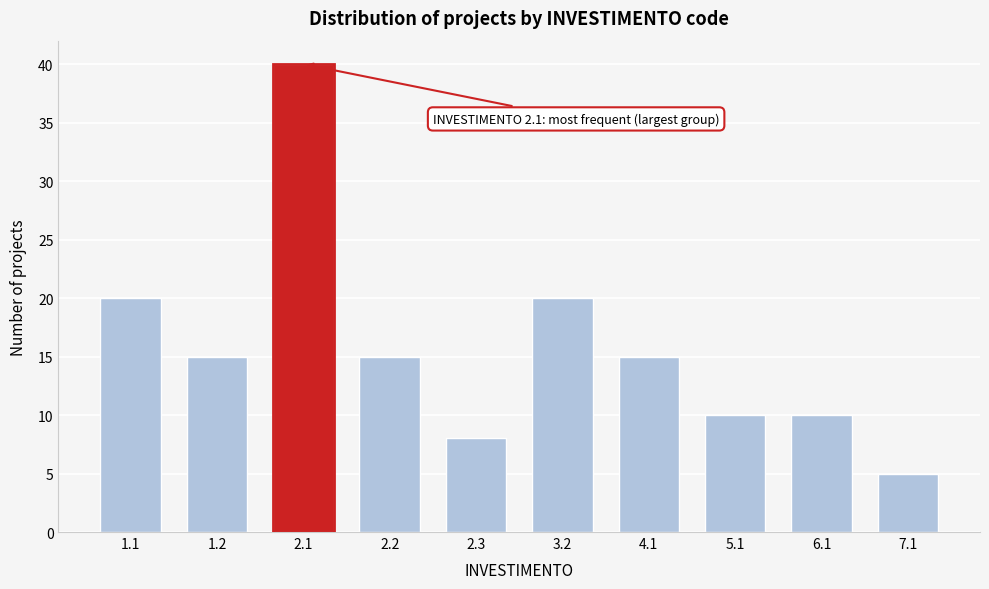

Reading left to right, extract all data points from this chart.

1.1=20	1.2=15	2.1=40	2.2=15	2.3=8	3.2=20	4.1=15	5.1=10	6.1=10	7.1=5